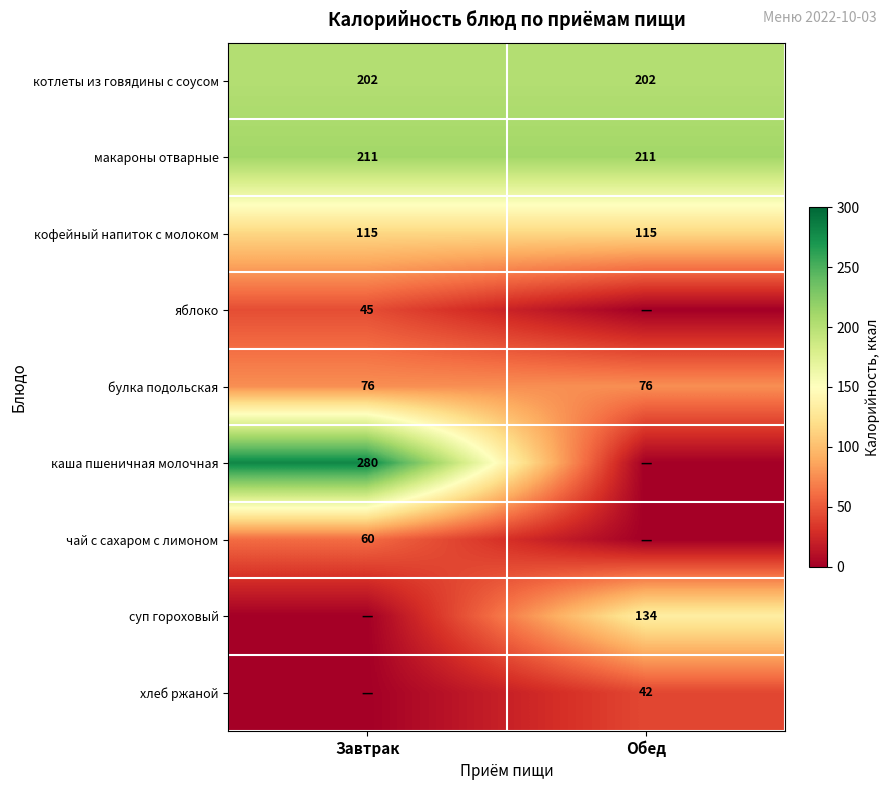

The value of макароны отварные at Завтрак is 211. True or false?

True